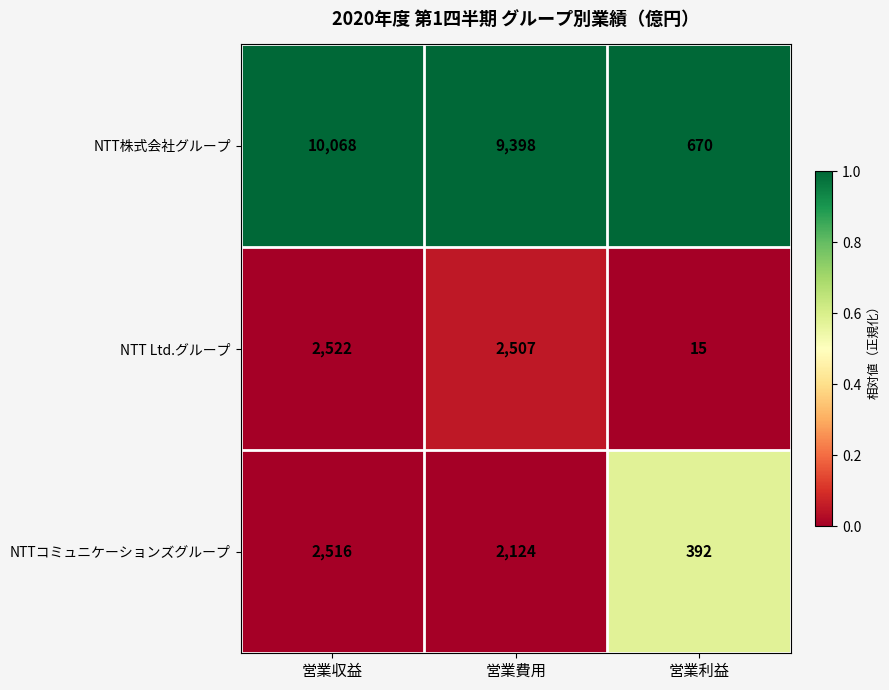

What is the spread (max minus min) of values at 営業利益?

655